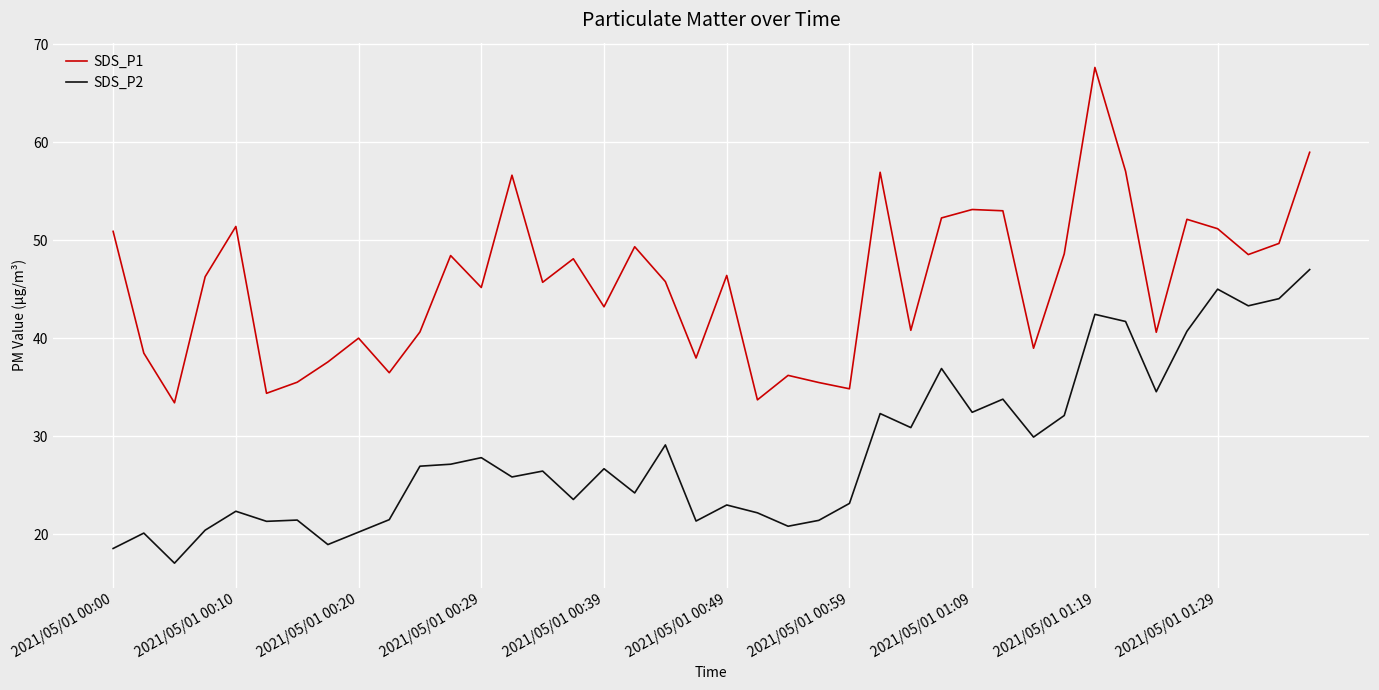

Which series has the widest spread of values?

SDS_P1